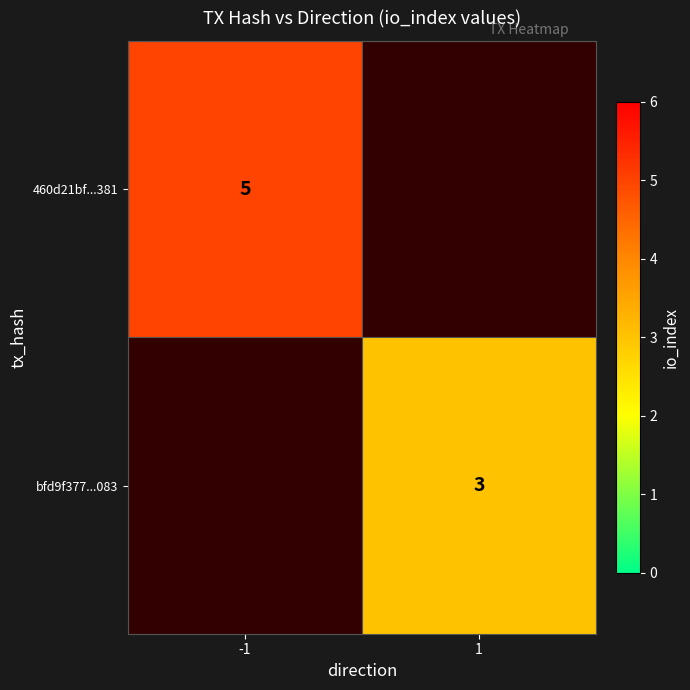

Is the value of bfd9f377...083 at 1 greater than the value of 460d21bf...381 at -1?

No